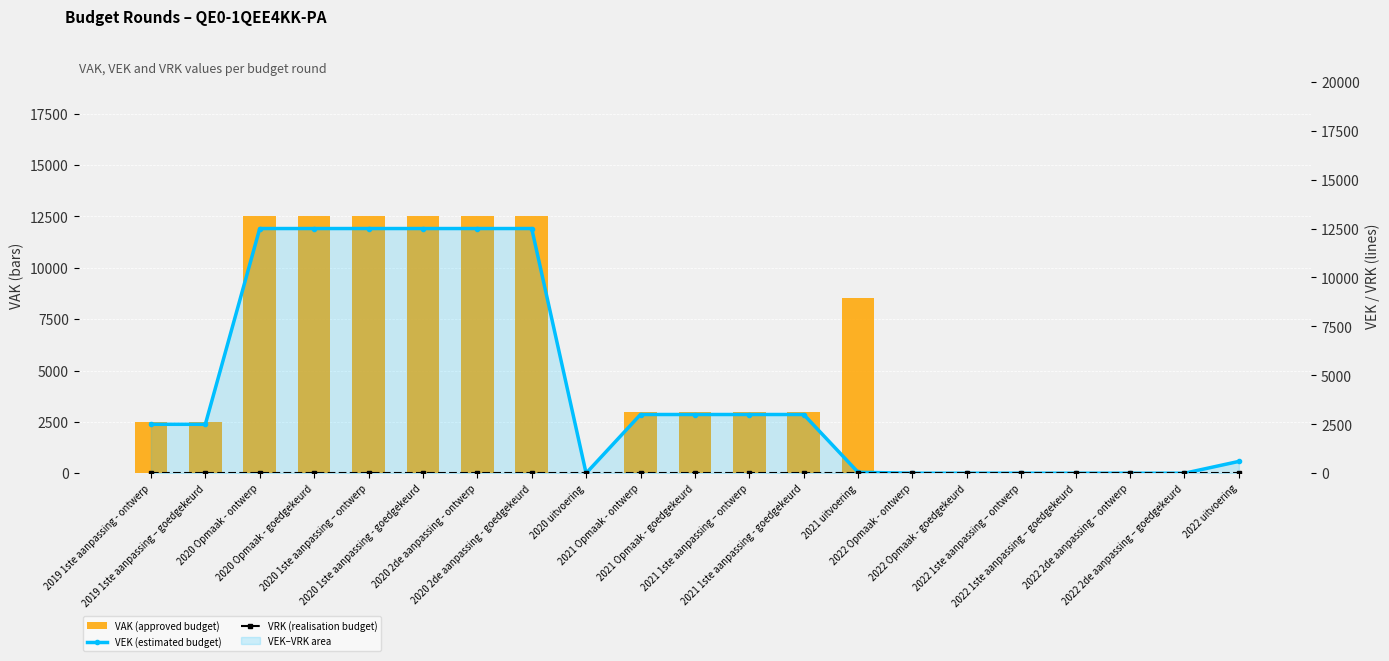

Rank the series by their maximum value, from lowest to highest.

VRK (realisation budget), VAK (approved budget), VEK (estimated budget)